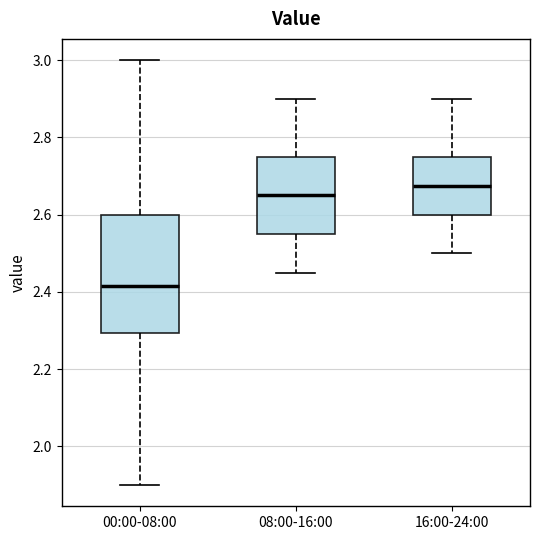

Which box's median line is the highest?

16:00-24:00